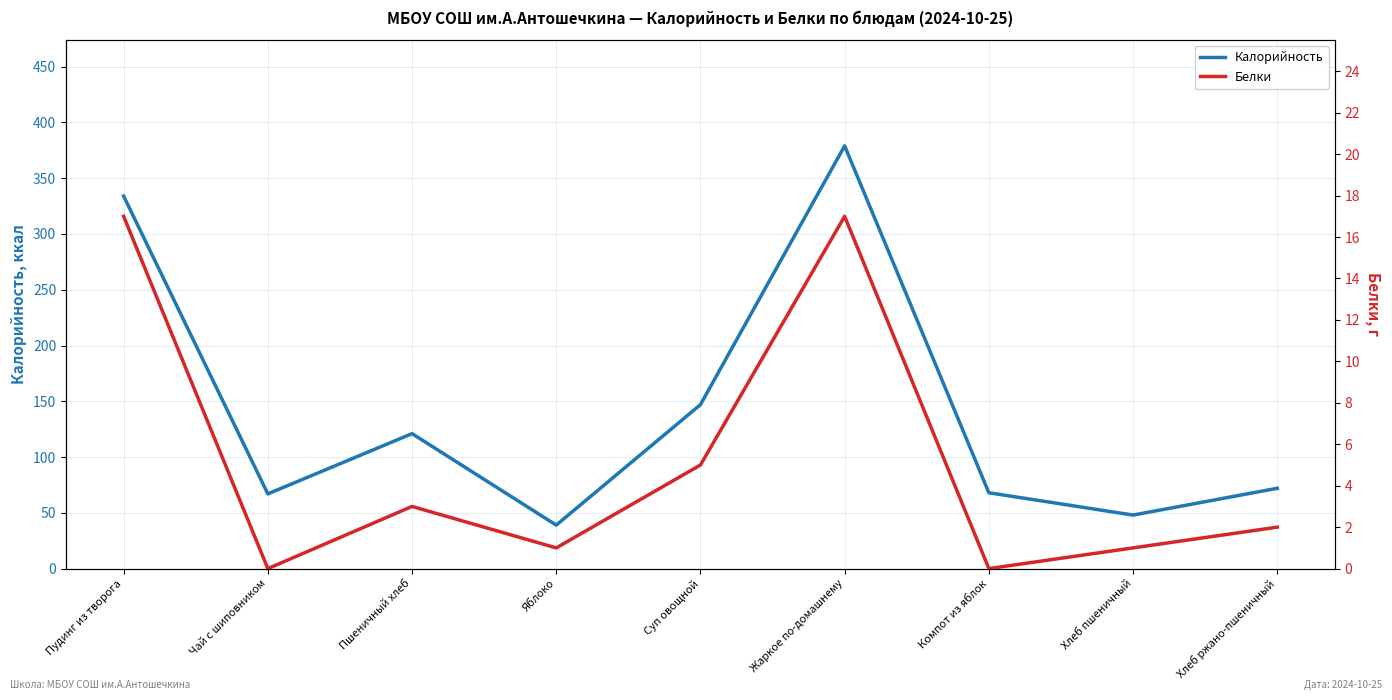

What is the value of the Калорийность point at the 8th from the left?

48